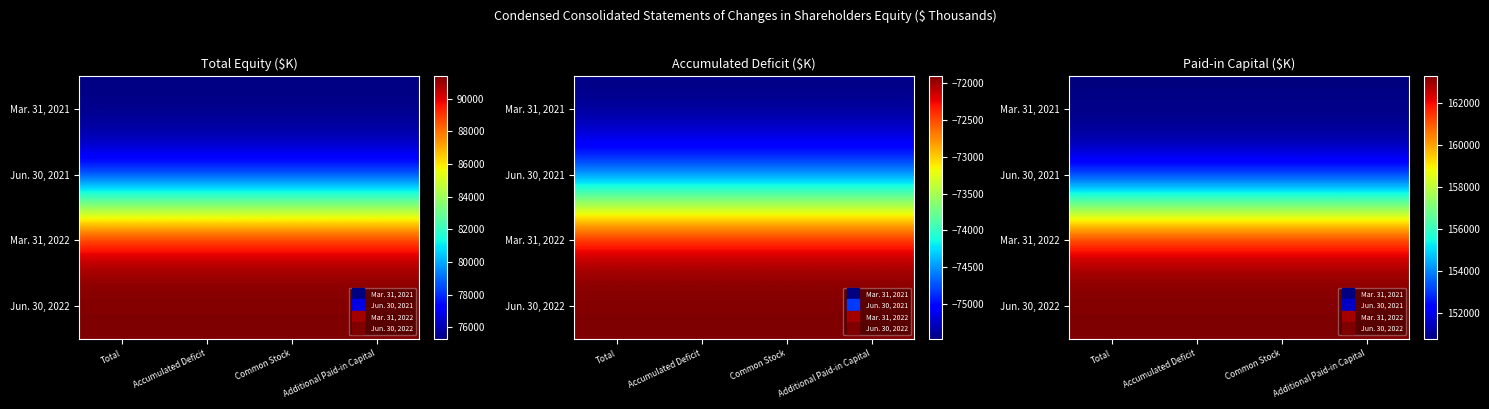

Rank the categories by Jun. 30, 2022 value from lowest to highest.

Total, Accumulated Deficit, Common Stock, Additional Paid-in Capital